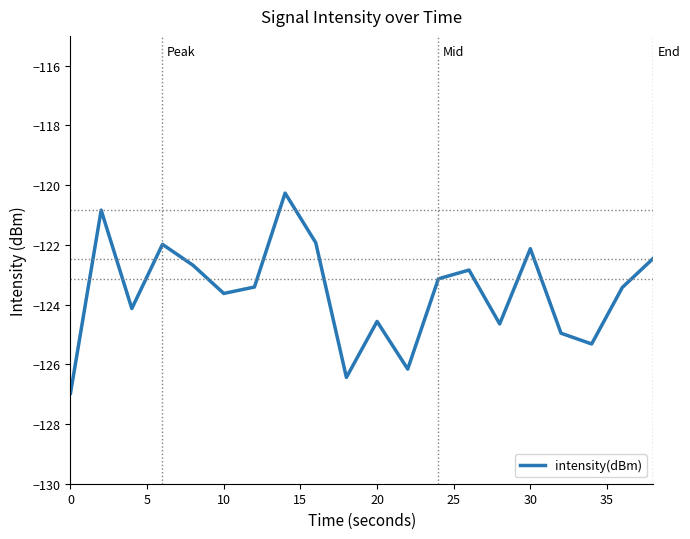

What is the maximum value shown in the chart?

-120.3